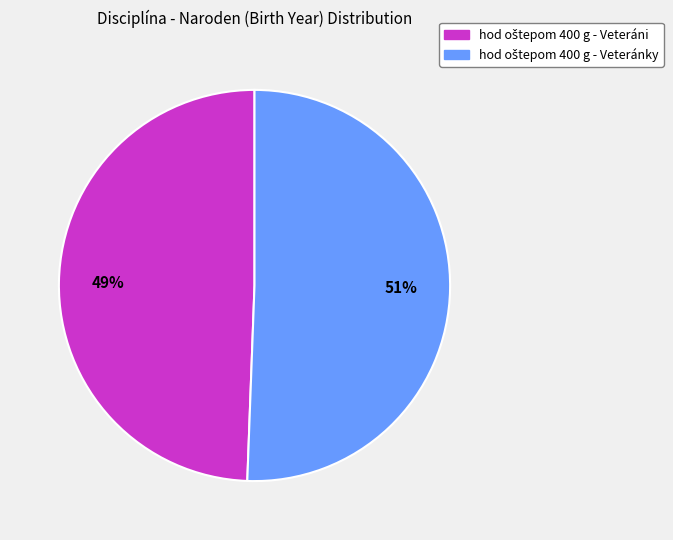

To the nearest percent, what is the average slice percentage?

50%